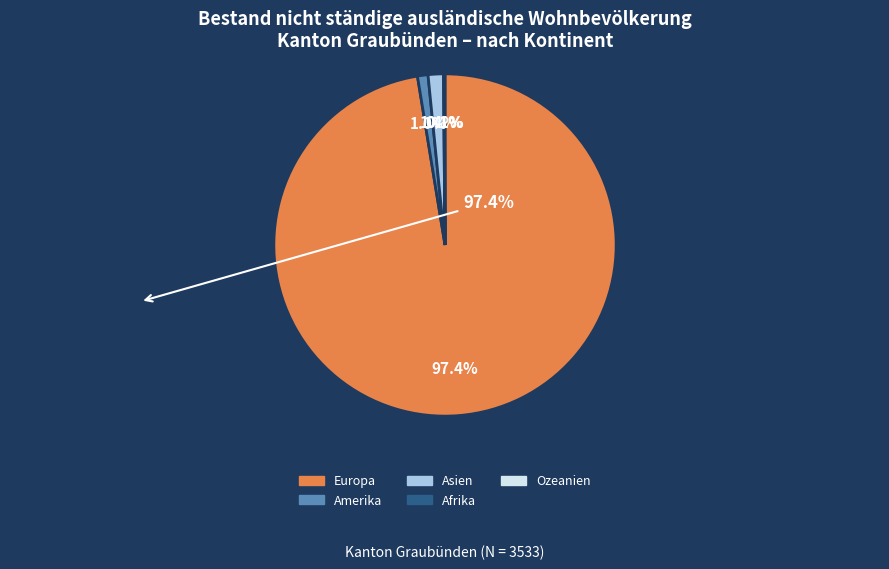

Does Europa represent more than half of the total?

Yes